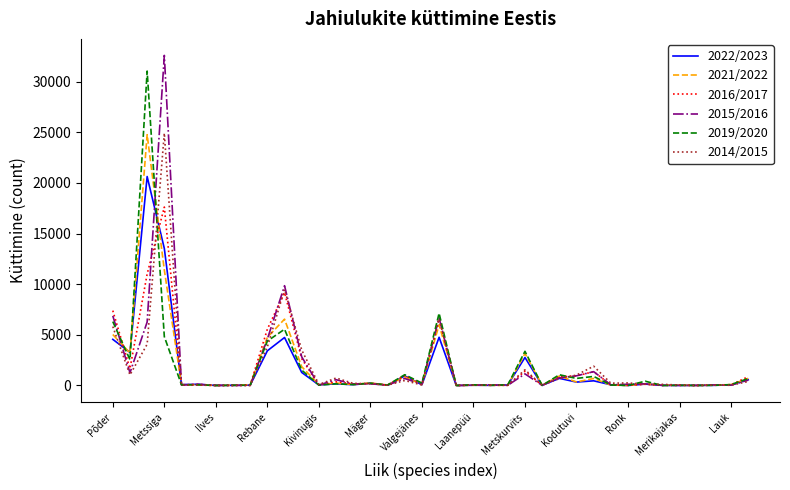

What is the maximum value shown in the chart?

32580